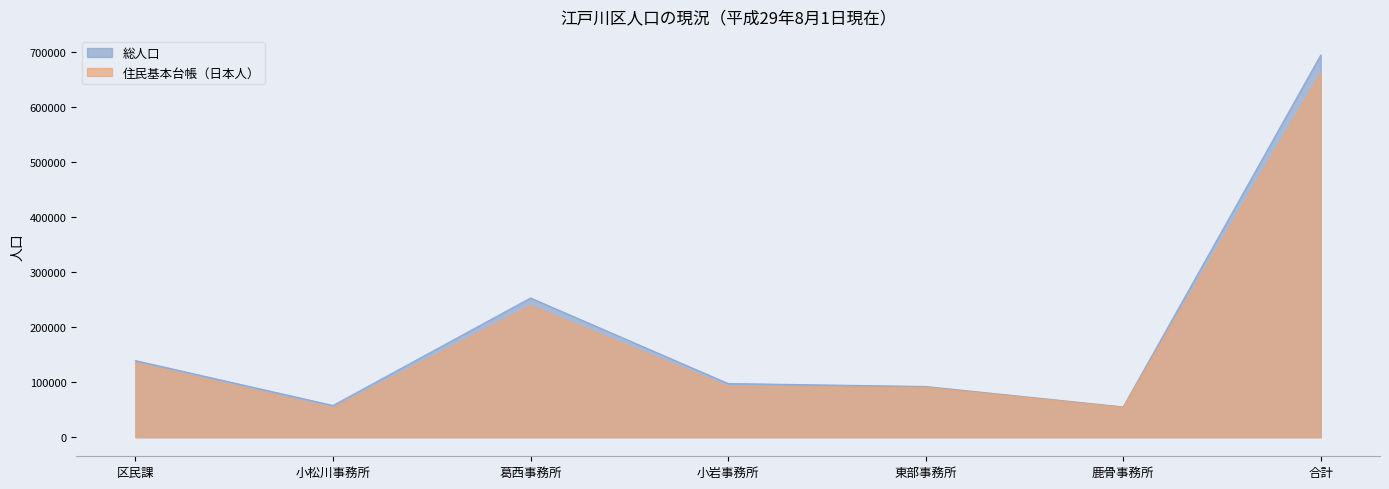

Where is the first local minimum for 総人口?

小松川事務所